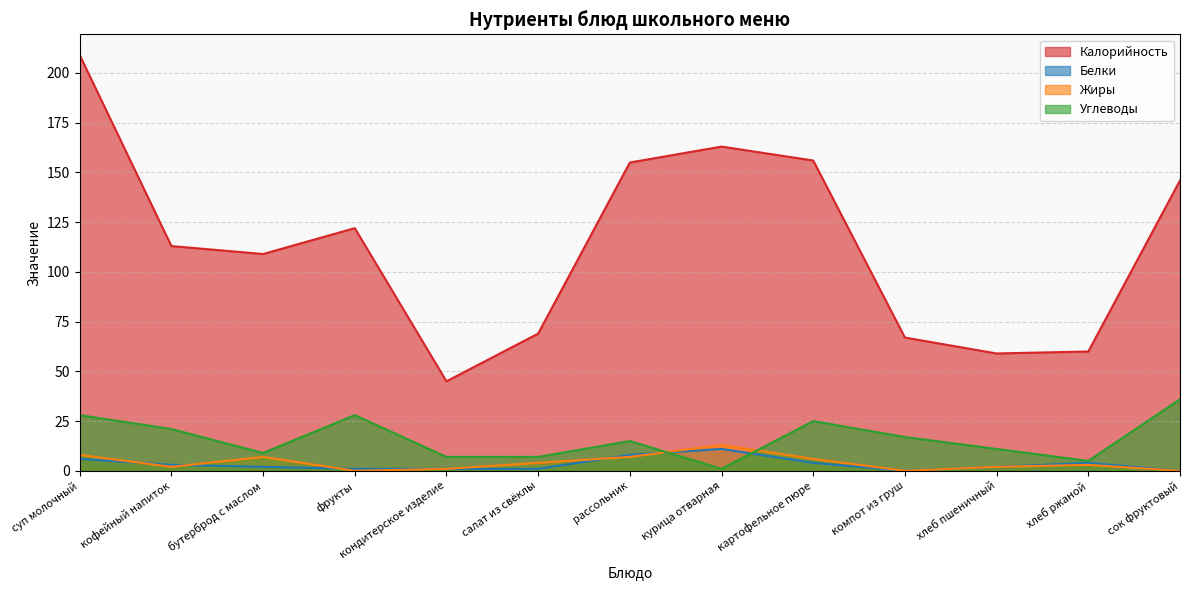

Is the value of Белки at салат из свёклы greater than the value of Углеводы at компот из груш?

No